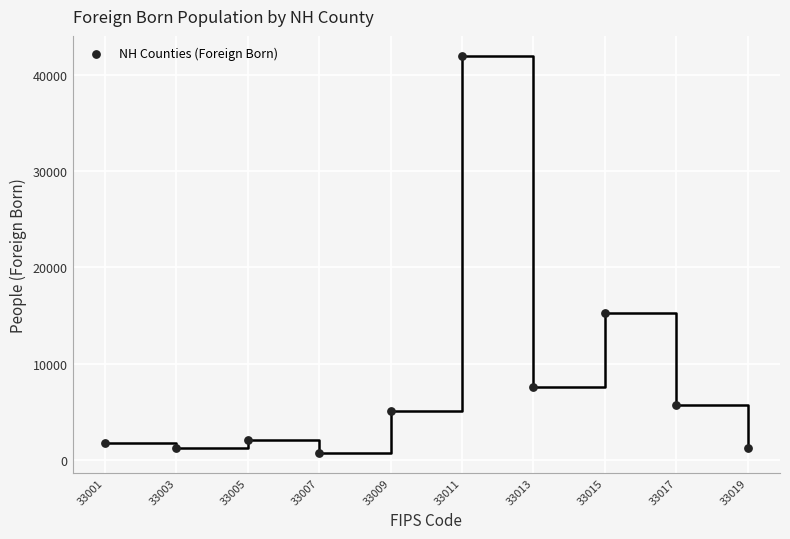

What is the range of X values (max minus min)?

18